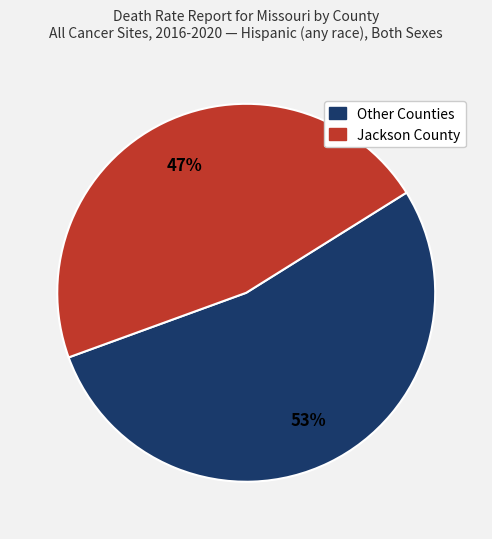

Is there a majority slice in this chart?

Yes